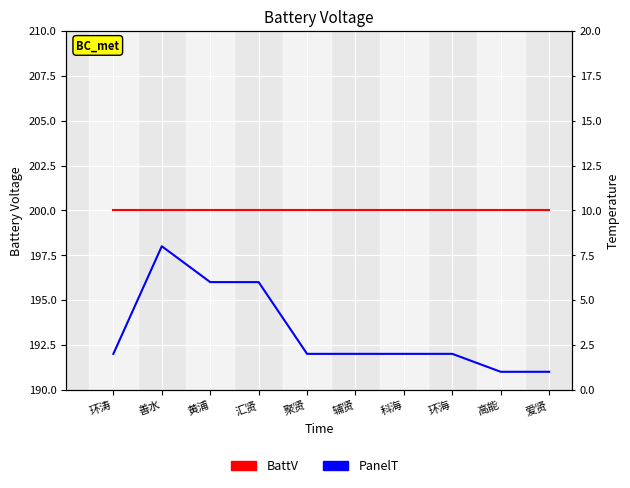

At which category does PanelT reach its first local peak?

善水